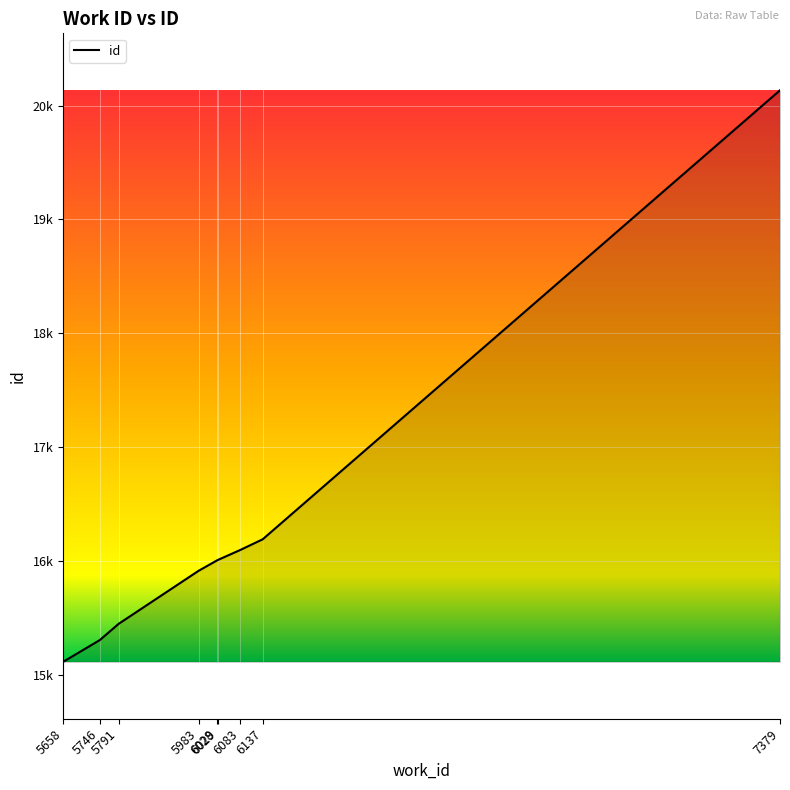

List the labels in order of value, smallest first.

5658, 5746, 5791, 5983, 6028, 6029, 6083, 6137, 7379